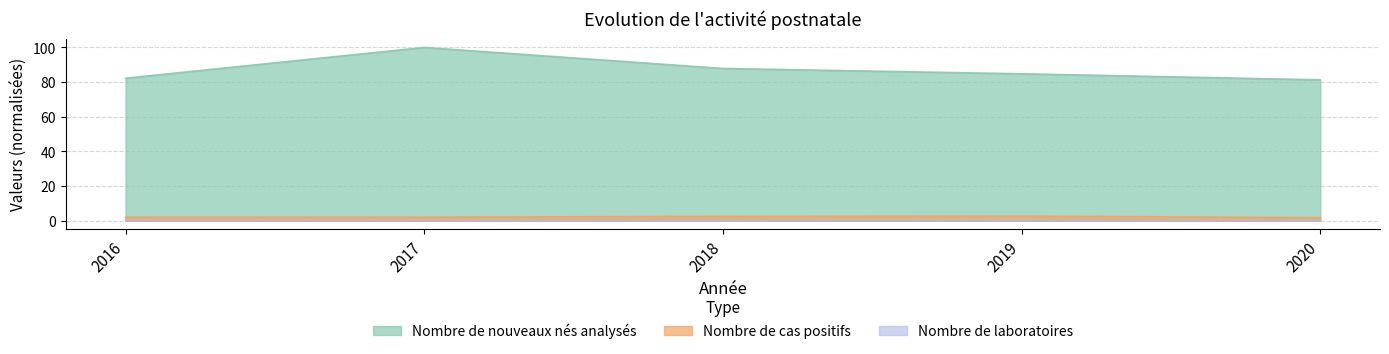

What is the difference between the highest and lowest values at 2020?

81.1